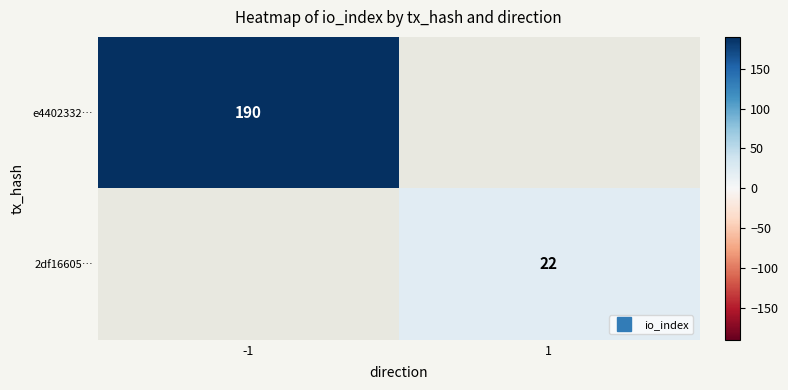

Rank the series by their maximum value, from highest to lowest.

e4402332…, 2df16605…